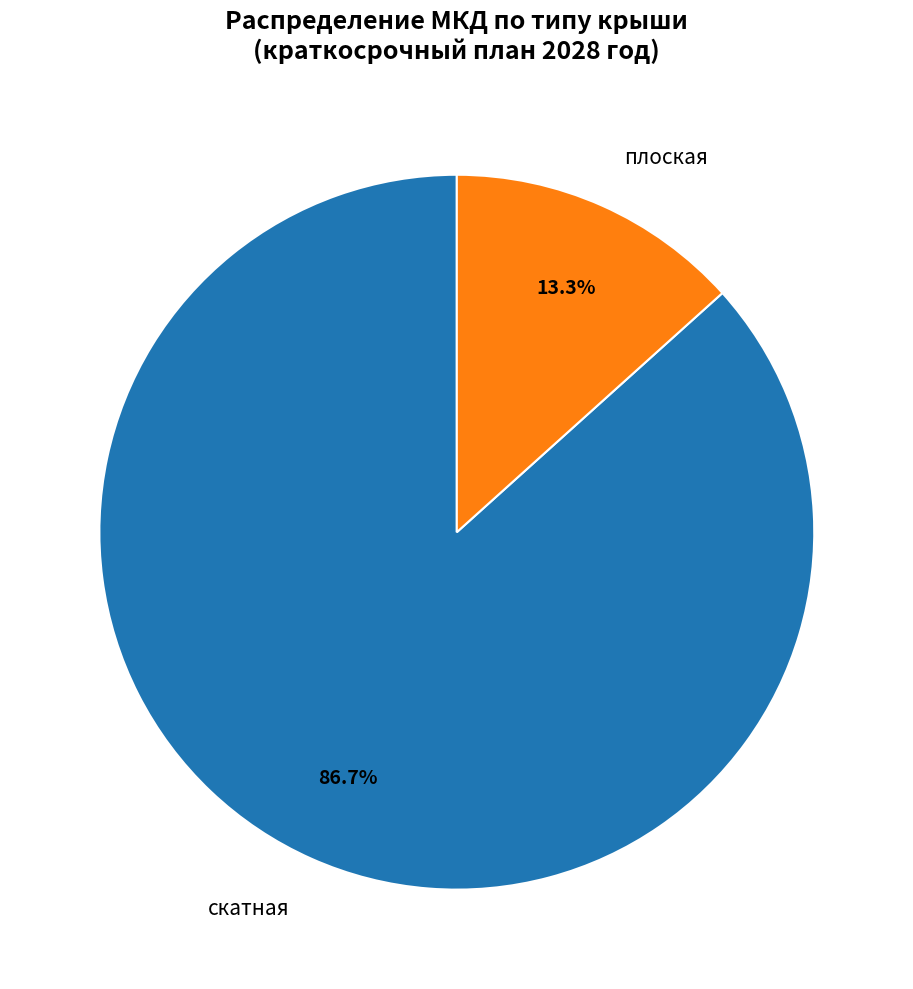

How many segments does this pie chart have?

2